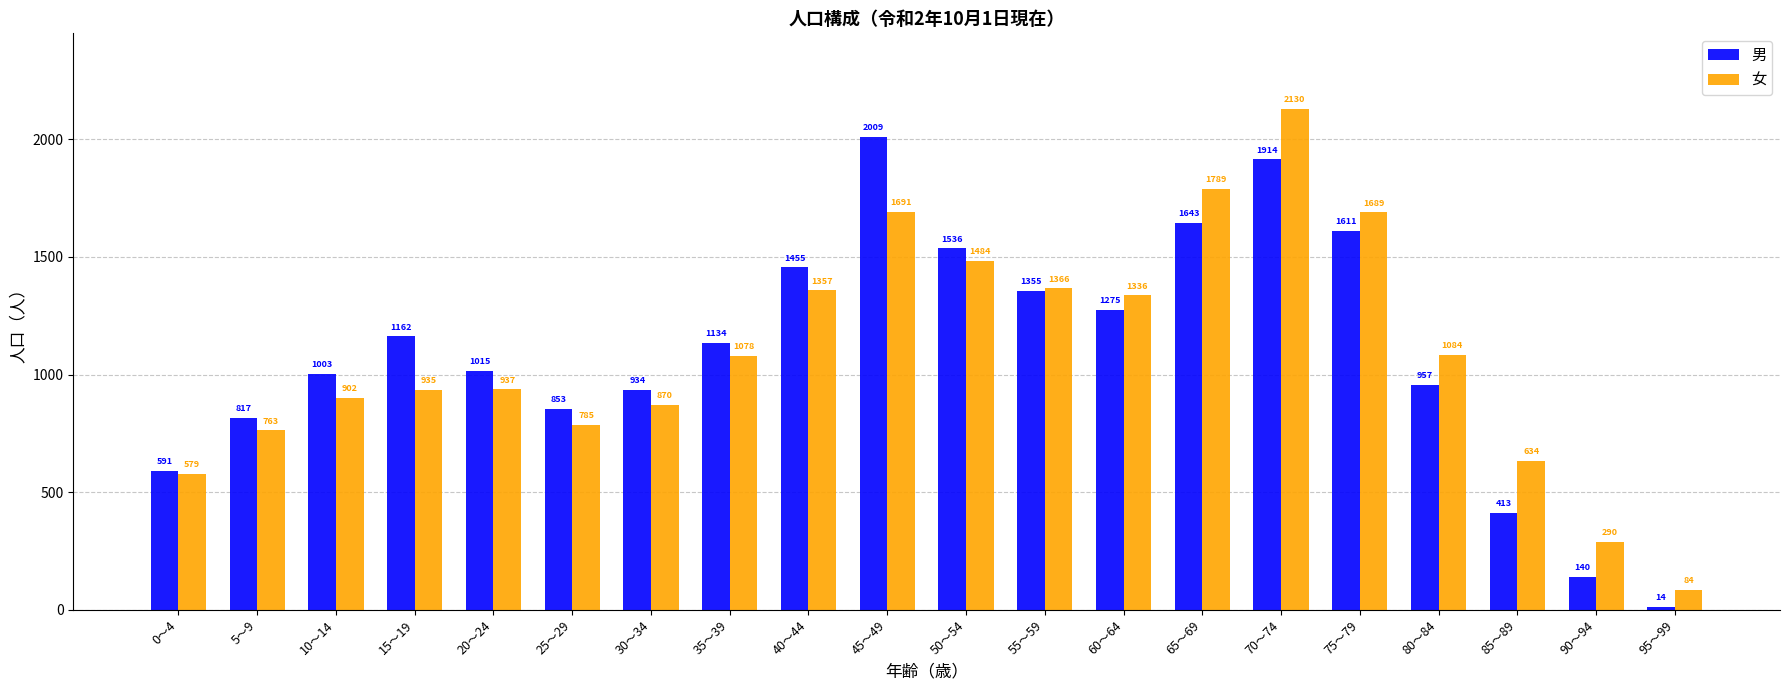

What is the difference between the 男 values at 65～69 and 55～59?

288